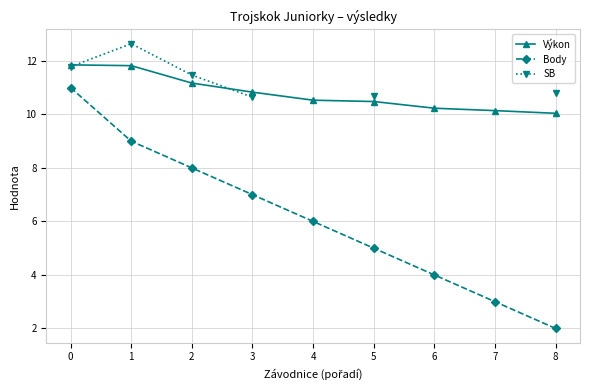

True or false: SB and Výkon cross at least once.

True